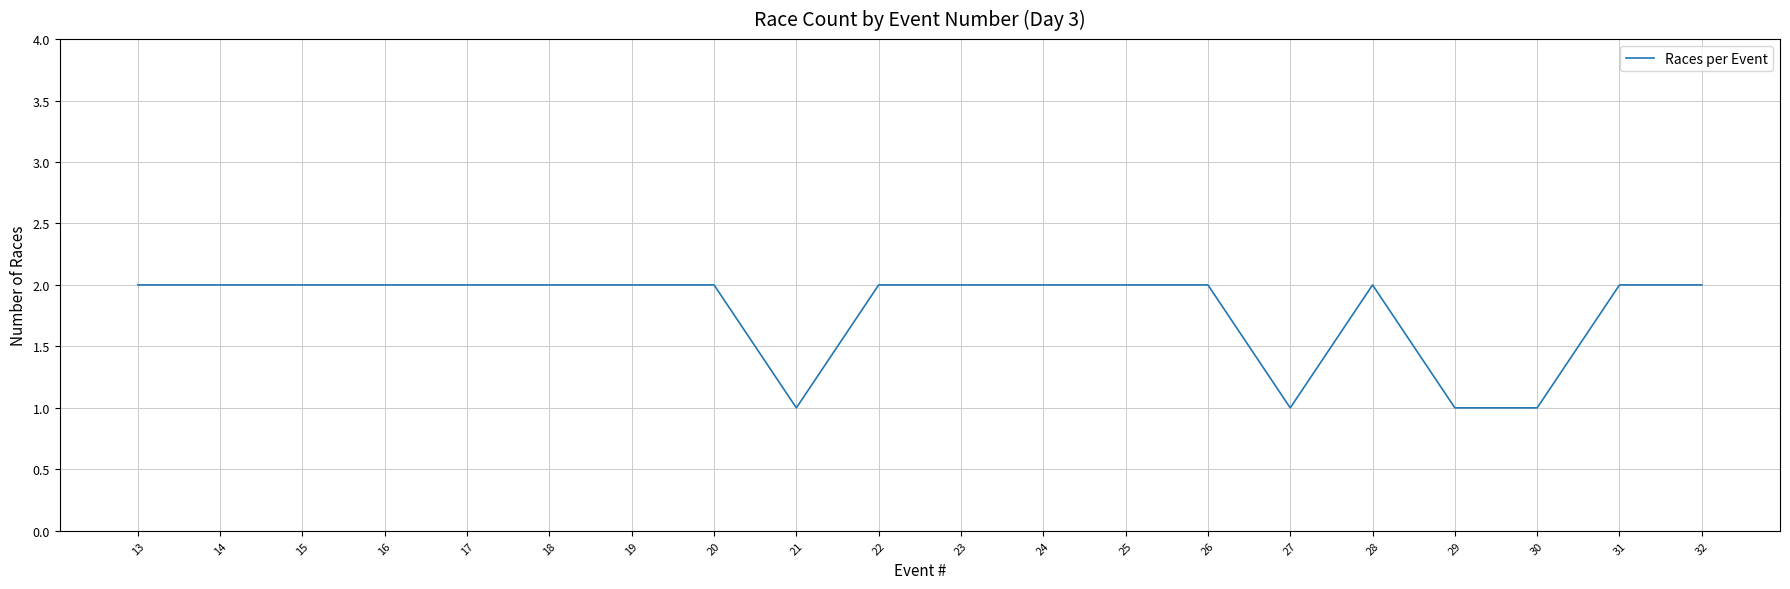

Between 19 and 29, which is larger?

19